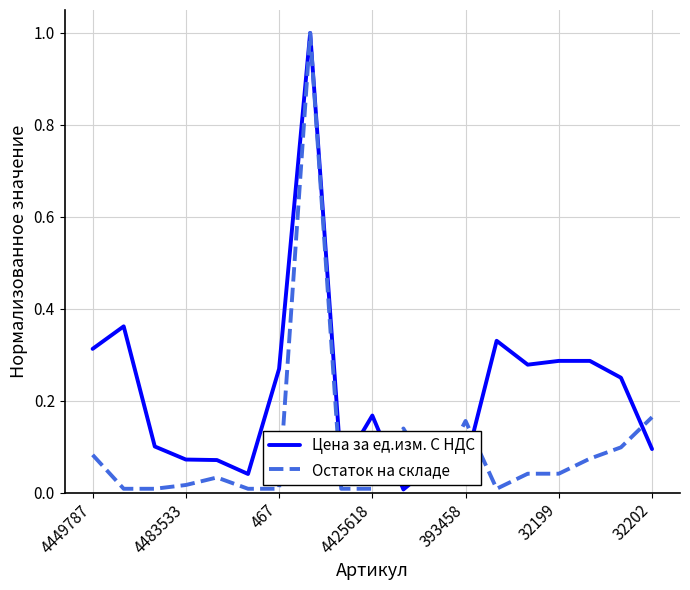

What is the difference between the maximum and minimum values in the Остаток на складе series?

1.0